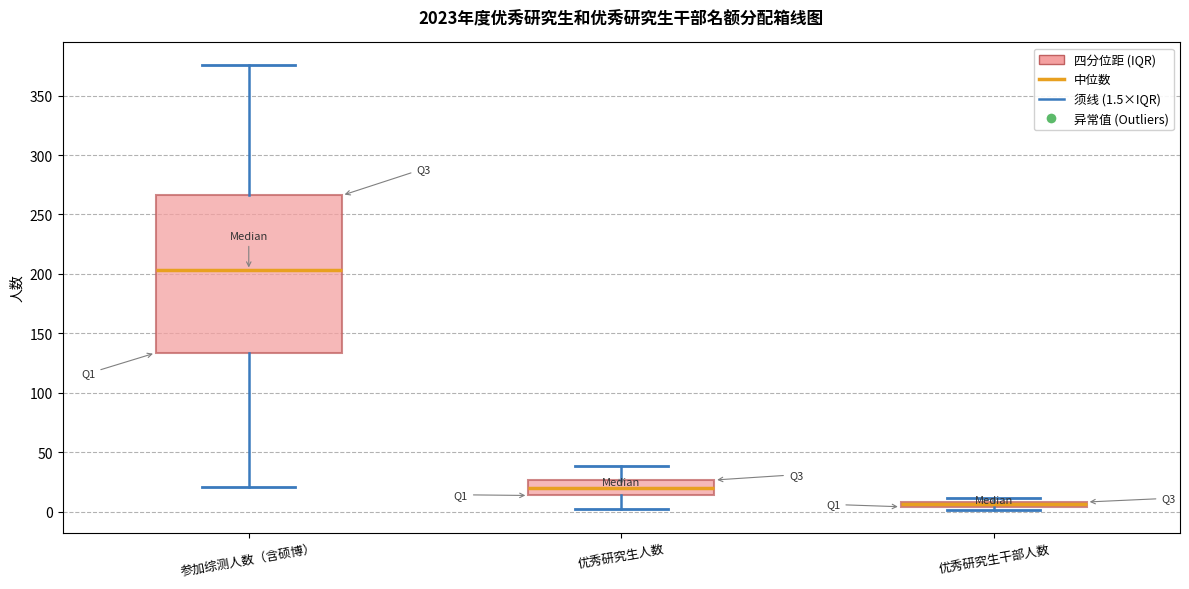

Which box is the tallest, from its lower edge to its upper edge?

参加综测人数（含硕博）